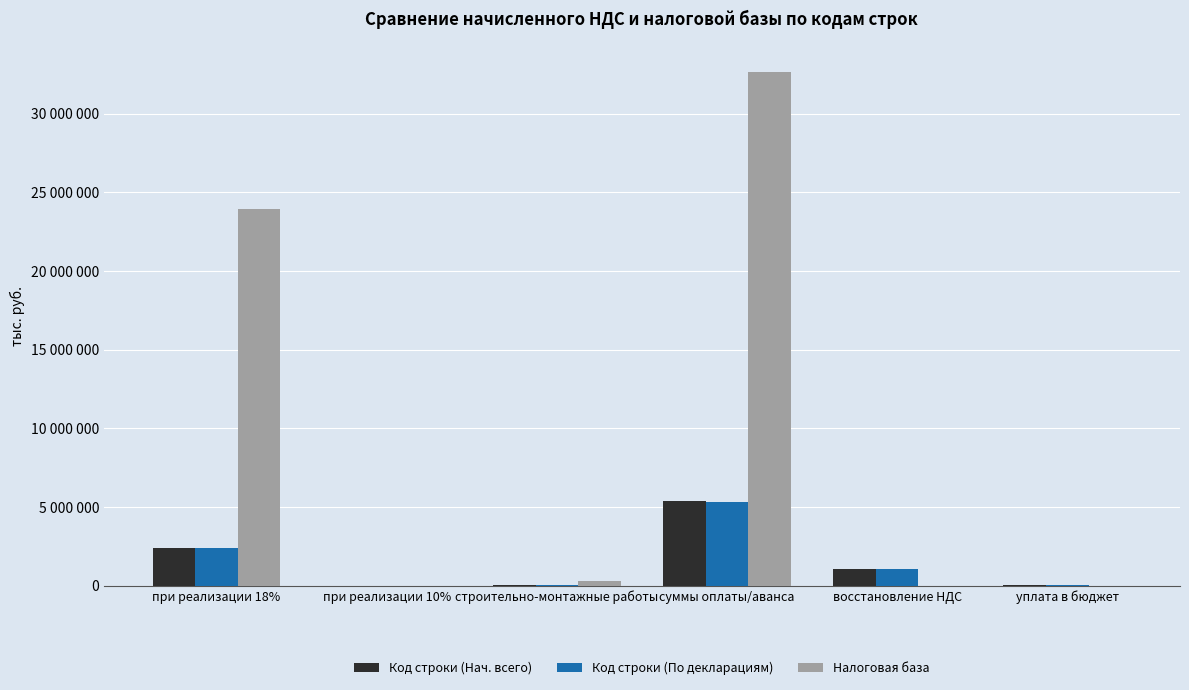

What are all the series names shown in the legend?

Код строки (Нач. всего), Код строки (По декларациям), Налоговая база